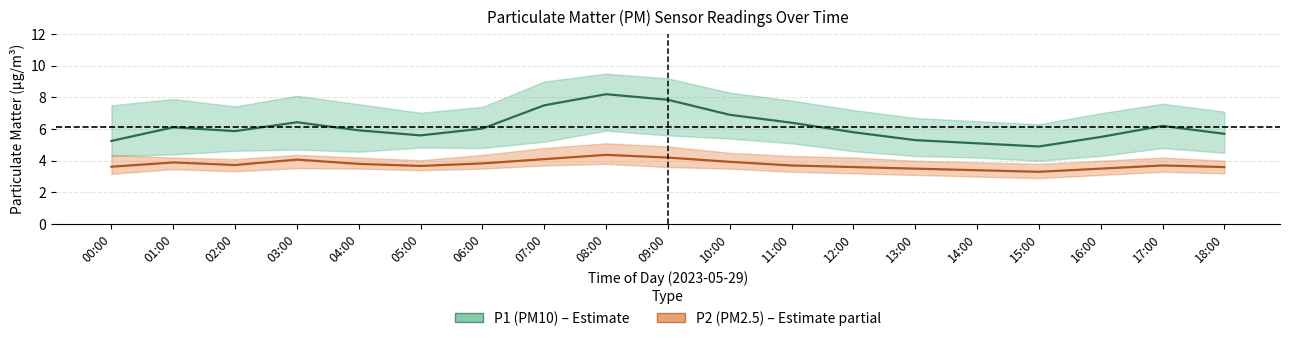

In P2_upper, how many points are higher than both neighbors (excluding endpoints)?

3